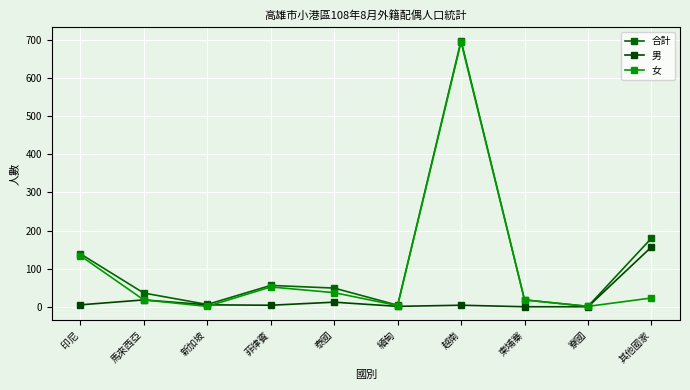

True or false: 男 has a value of 6 at 菲律賓.

False